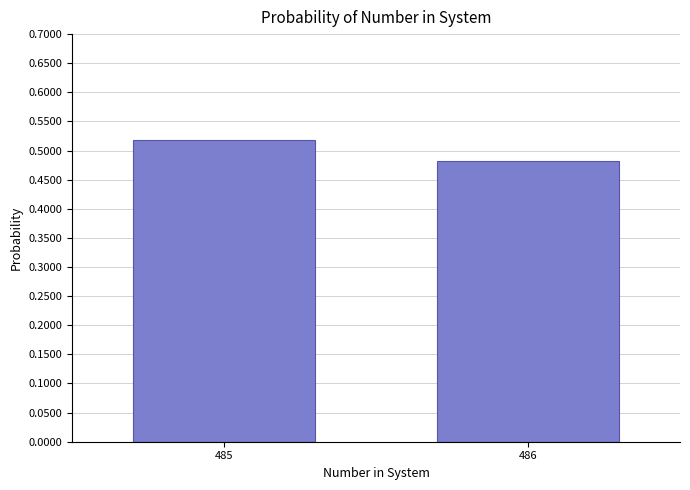

The value at 485 is 0.8. True or false?

False